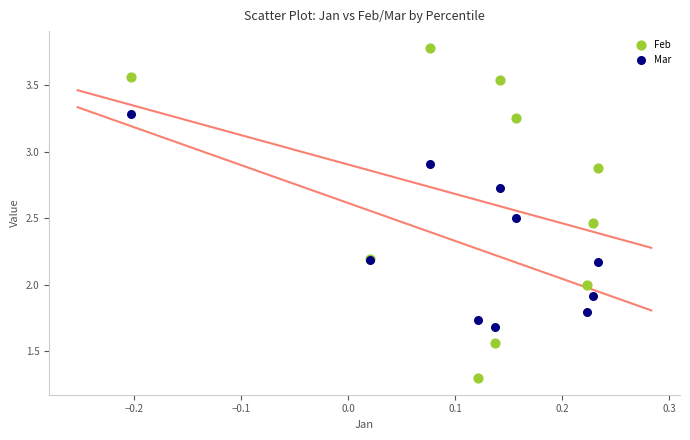

What are all the series names shown in the legend?

Feb, Mar